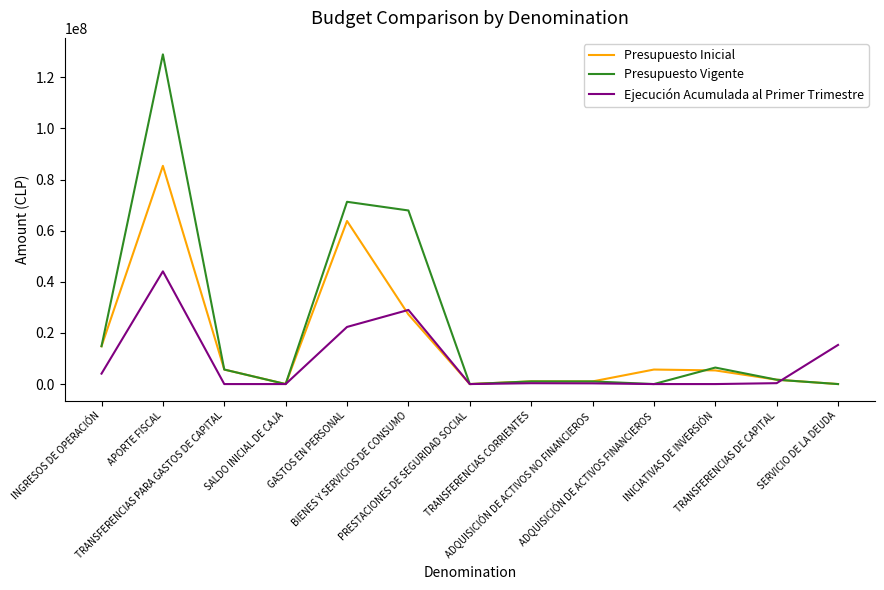

What are all the series names shown in the legend?

Presupuesto Inicial, Presupuesto Vigente, Ejecución Acumulada al Primer Trimestre